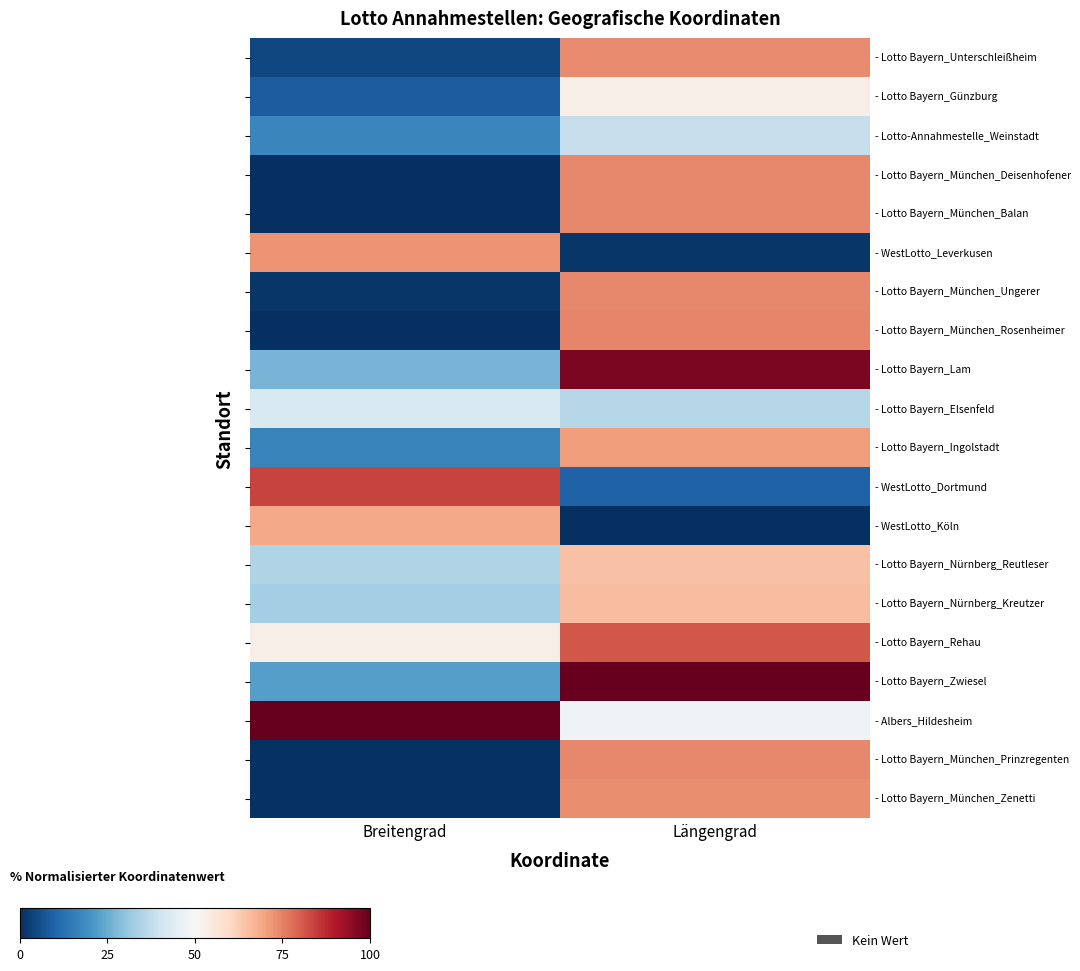

What is the total value across all series at Längengrad?

1182.6